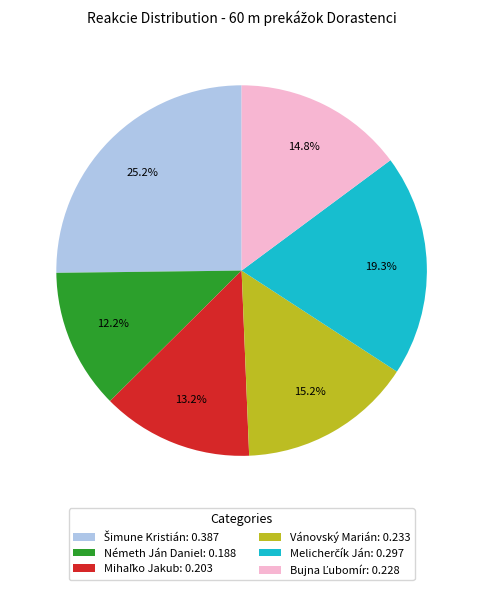

Is there a majority slice in this chart?

No